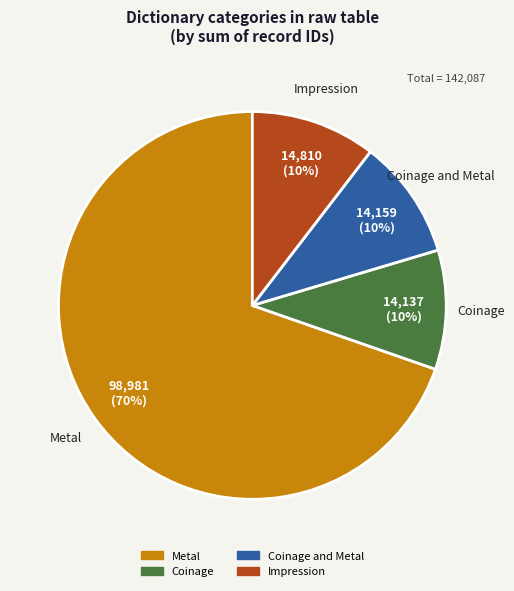

Is there a majority slice in this chart?

Yes